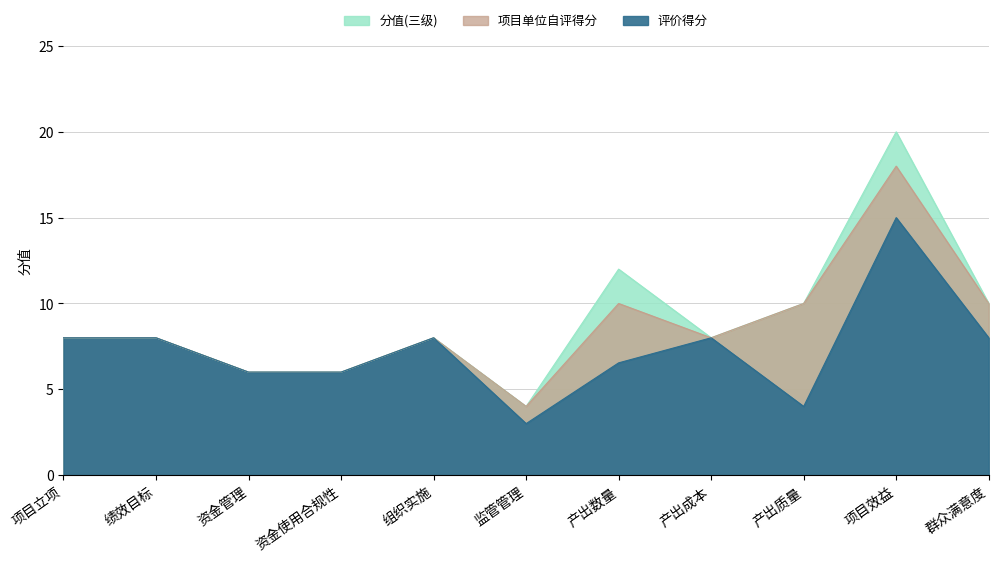

True or false: 项目单位自评得分 and 分值(三级) intersect in this chart.

False